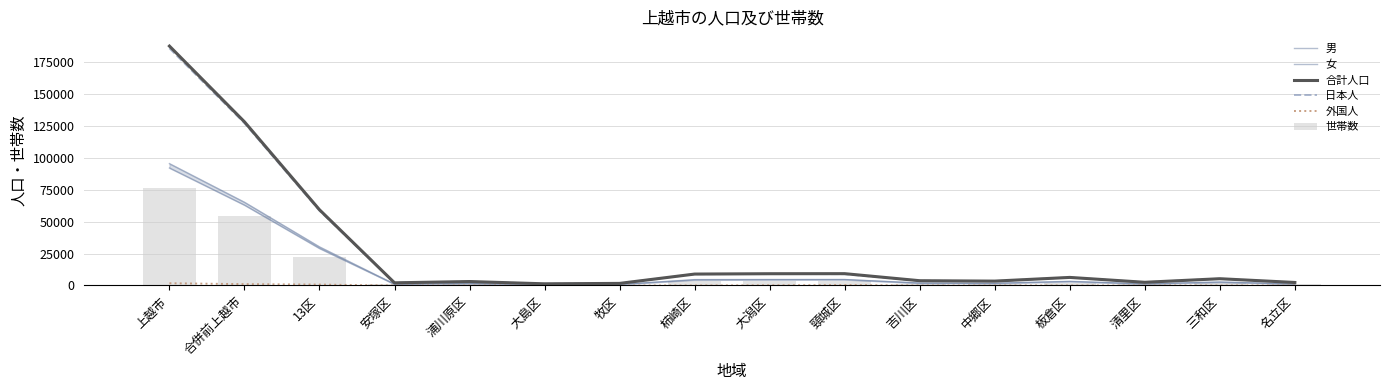

How many data points does each series have?

16